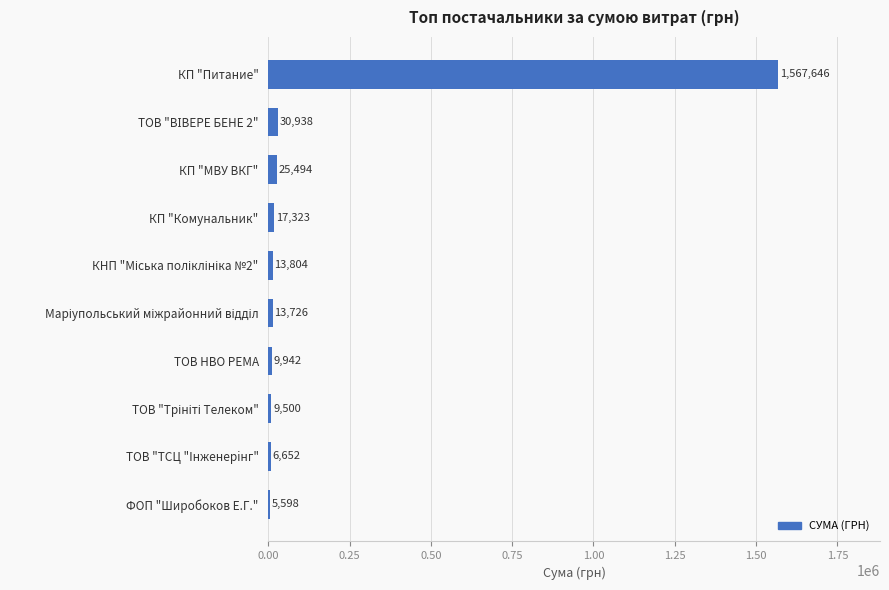

The value at КП "Комунальник" is 17322.8. True or false?

True